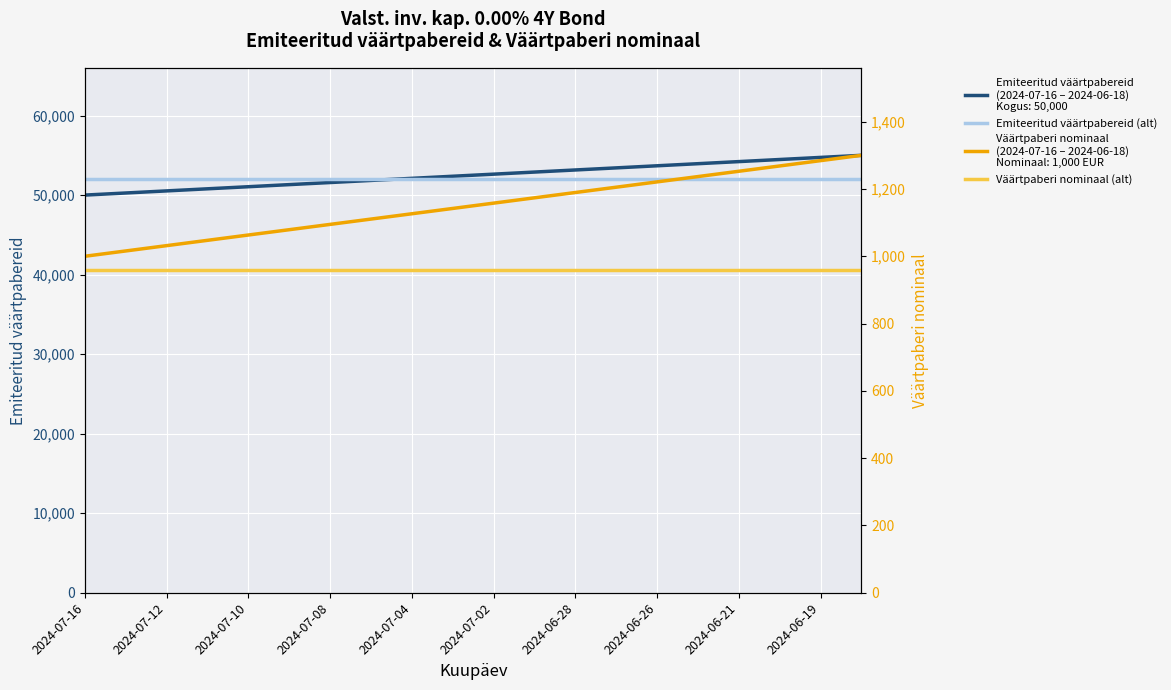

At 11, list the series in order from largest to smallest.

Emiteeritud väärtpabereid, Emiteeritud väärtpabereid (alt), Väärtpaberi nominaal, Väärtpaberi nominaal (alt)